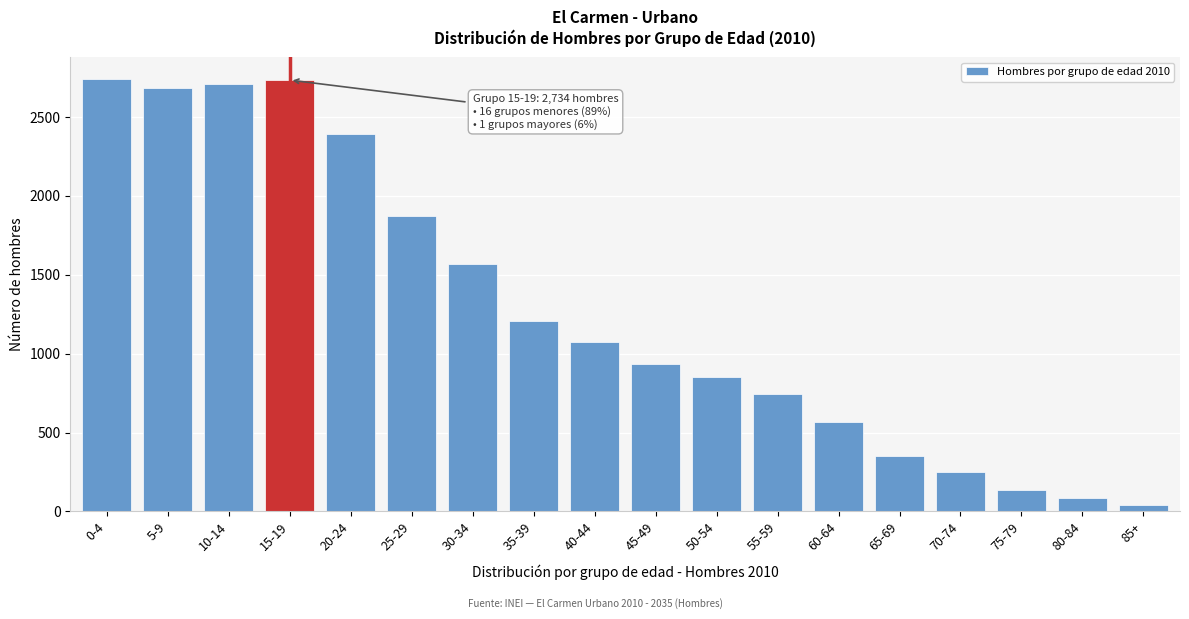

What is the label of the 6th bar from the left?

25-29